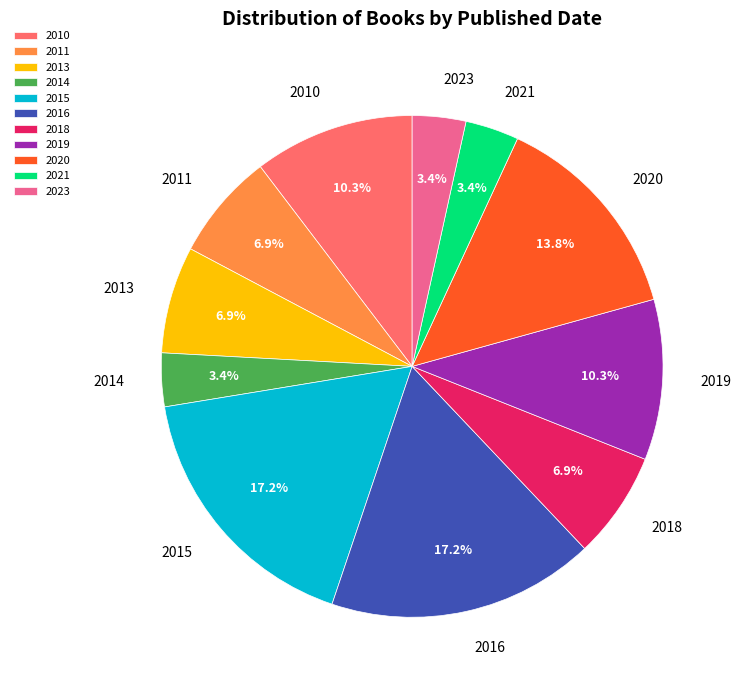

Combined, do 2018 and 2021 account for over 50%?

No